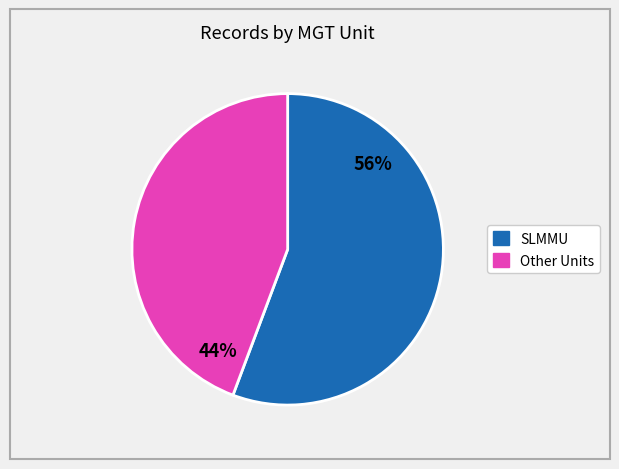

To the nearest percent, what is the average slice percentage?

50%